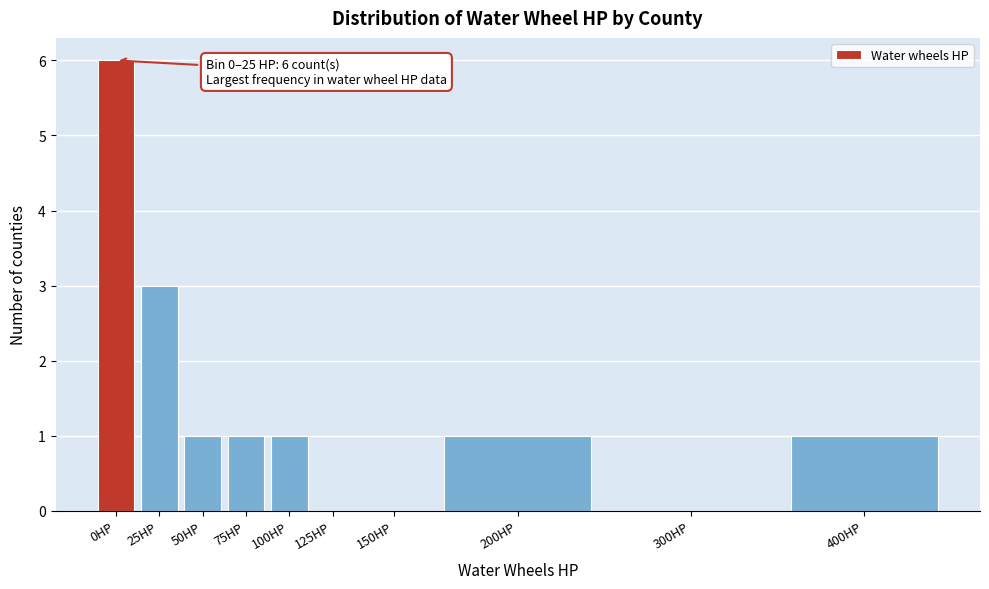

Reading right to left, extract all data points from this chart.

400HP=1	300HP=0	200HP=1	150HP=0	125HP=0	100HP=1	75HP=1	50HP=1	25HP=3	0HP=6